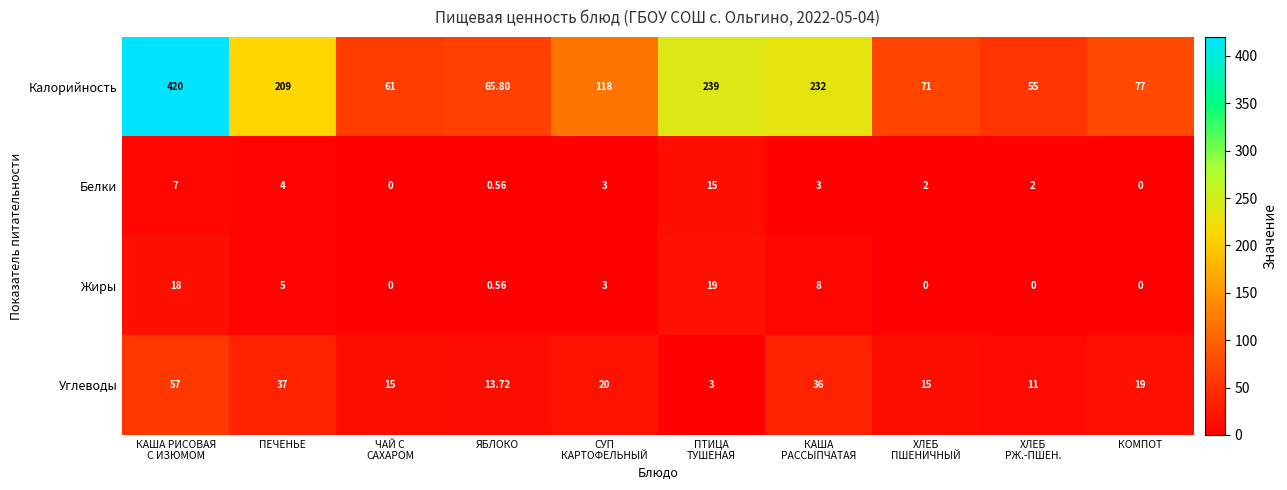

Which series has the largest total across all categories?

Калорийность